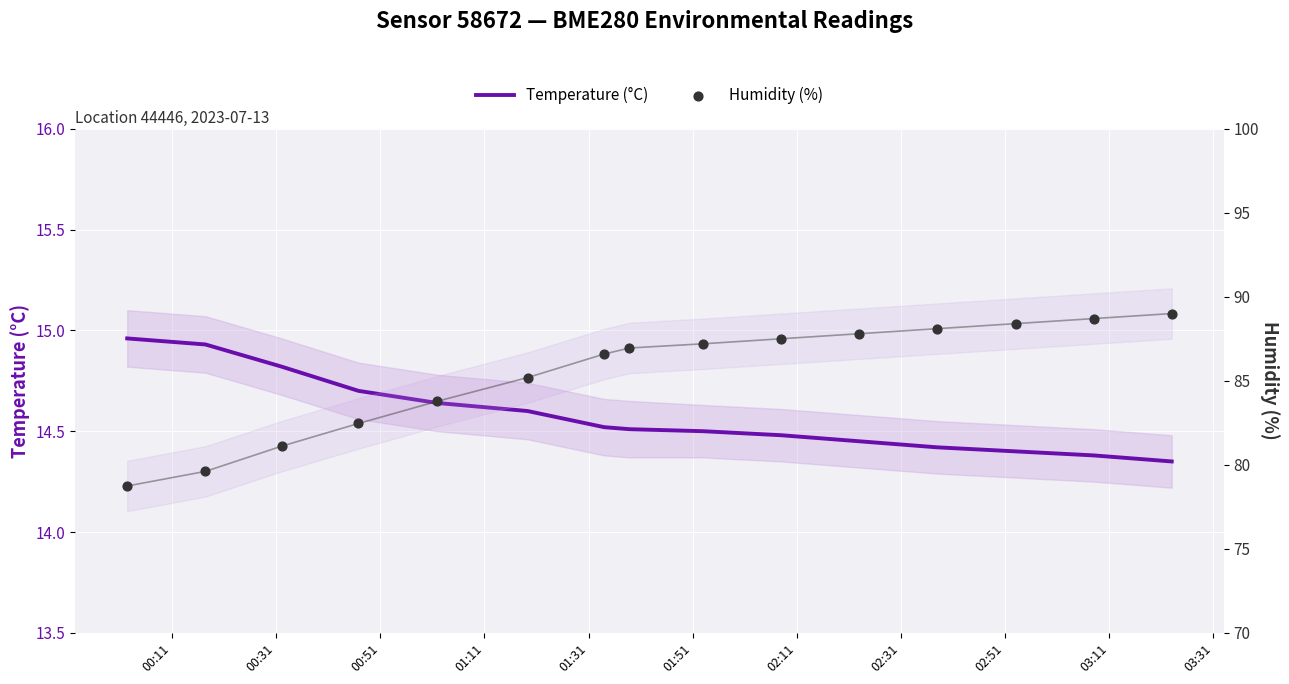

What are all the series names shown in the legend?

Temperature (°C), Humidity (%)